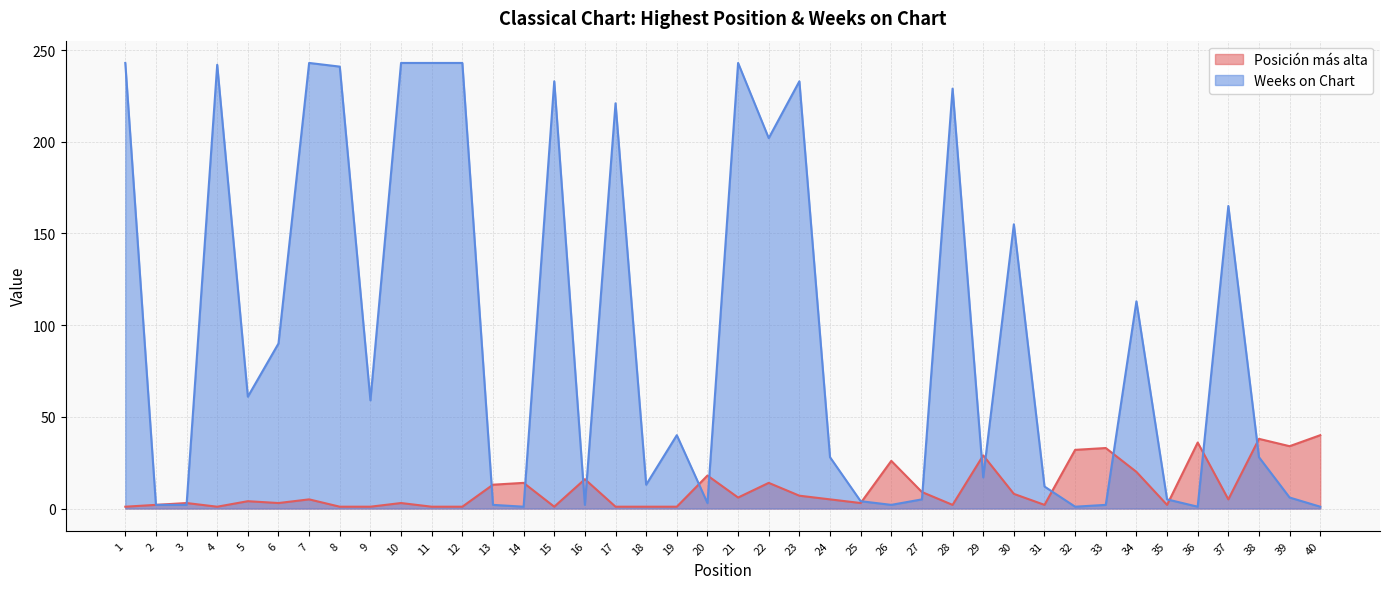

Reading left to right, list all the values displayed in this chart.

Posición más alta: 1=1	2=2	3=3	4=1	5=4	6=3	7=5	8=1	9=1	10=3	11=1	12=1	13=13	14=14	15=1	16=16	17=1	18=1	19=1	20=18	21=6	22=14	23=7	24=5	25=3	26=26	27=9	28=2	29=29	30=8	31=2	32=32	33=33	34=20	35=2	36=36	37=5	38=38	39=34	40=40
Weeks on Chart: 1=243	2=2	3=2	4=242	5=61	6=90	7=243	8=241	9=59	10=243	11=243	12=243	13=2	14=1	15=233	16=2	17=221	18=13	19=40	20=3	21=243	22=202	23=233	24=28	25=4	26=2	27=5	28=229	29=17	30=155	31=12	32=1	33=2	34=113	35=5	36=1	37=165	38=28	39=6	40=1